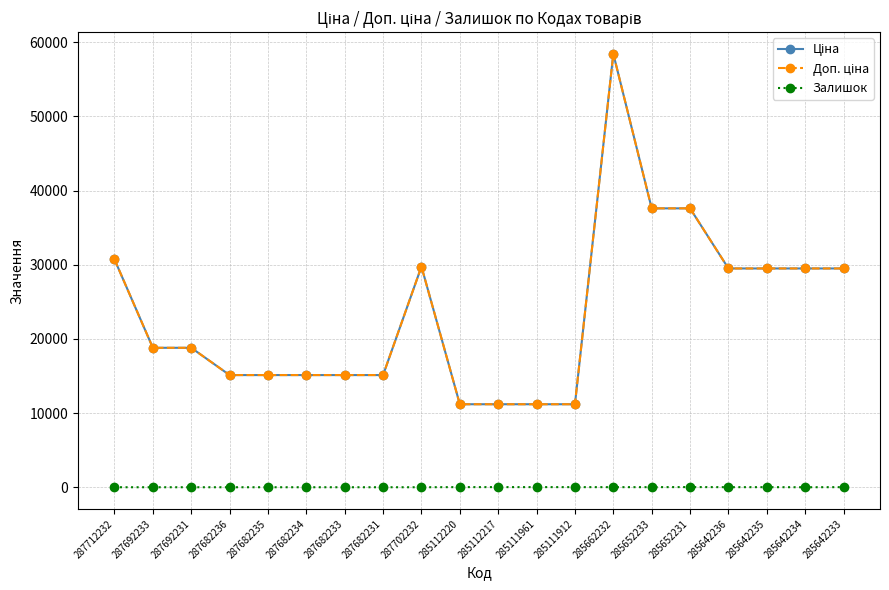

Is this an area chart (filled region under the line)?

No